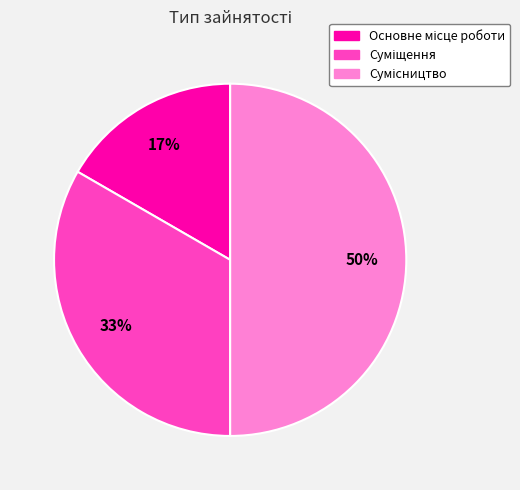

To the nearest percent, what is the average slice percentage?

33%